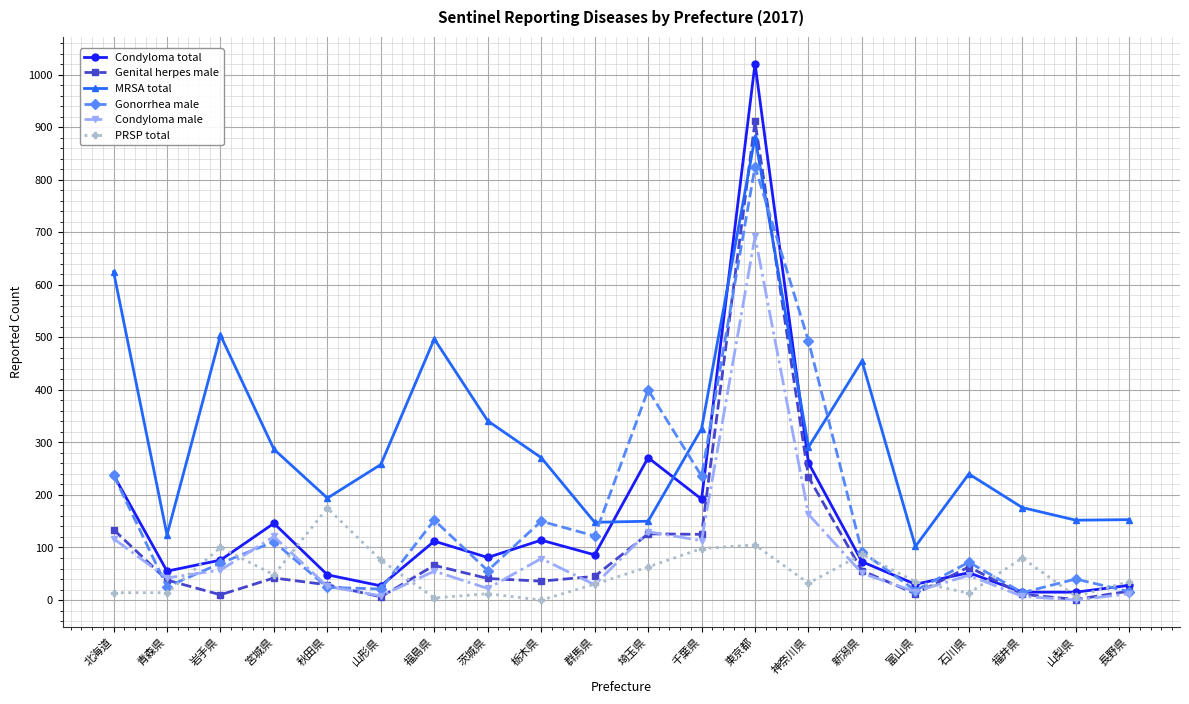

True or false: MRSA total has more than 1 interior local peaks.

True